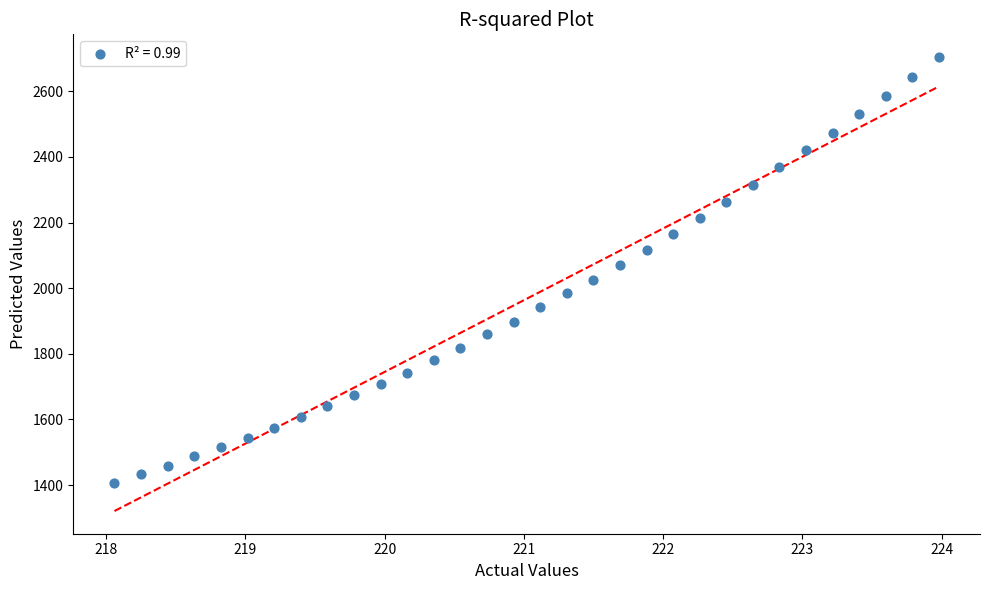

What is the range of Y values (max minus min)?

1297.8